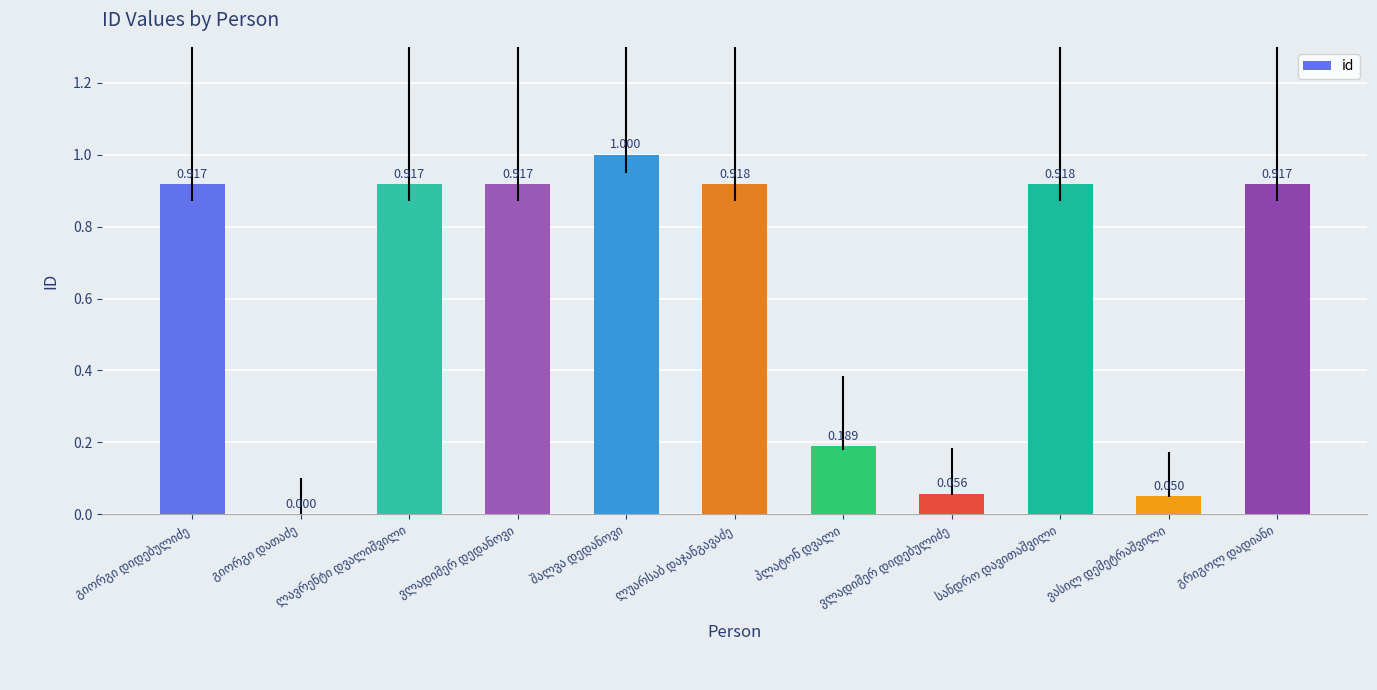

How many data points does each series have?

11